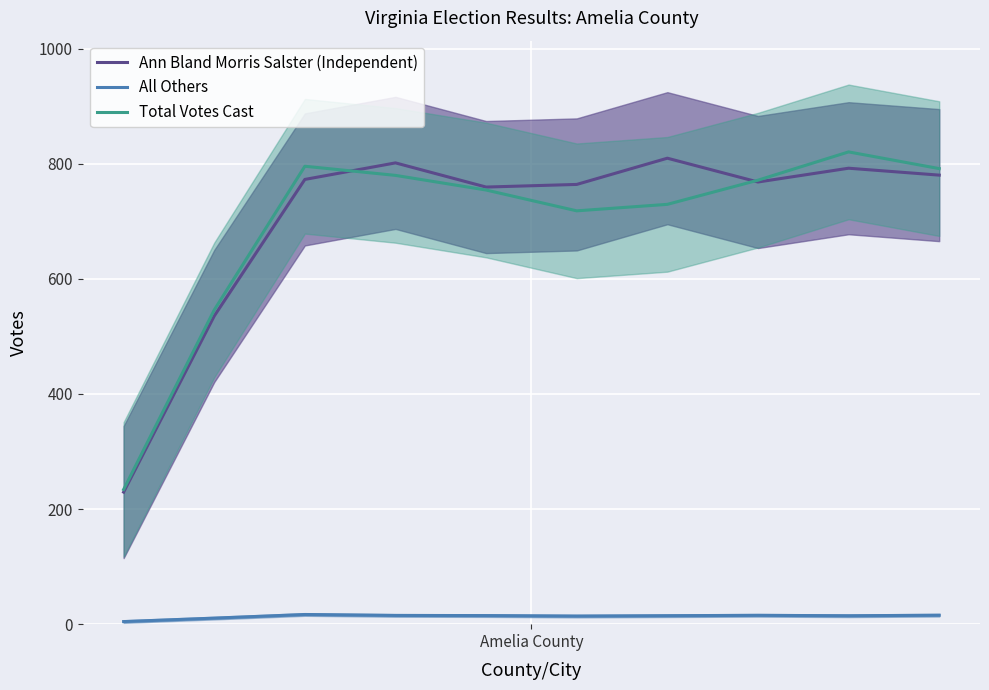

True or false: All Others and Total Votes Cast intersect in this chart.

False